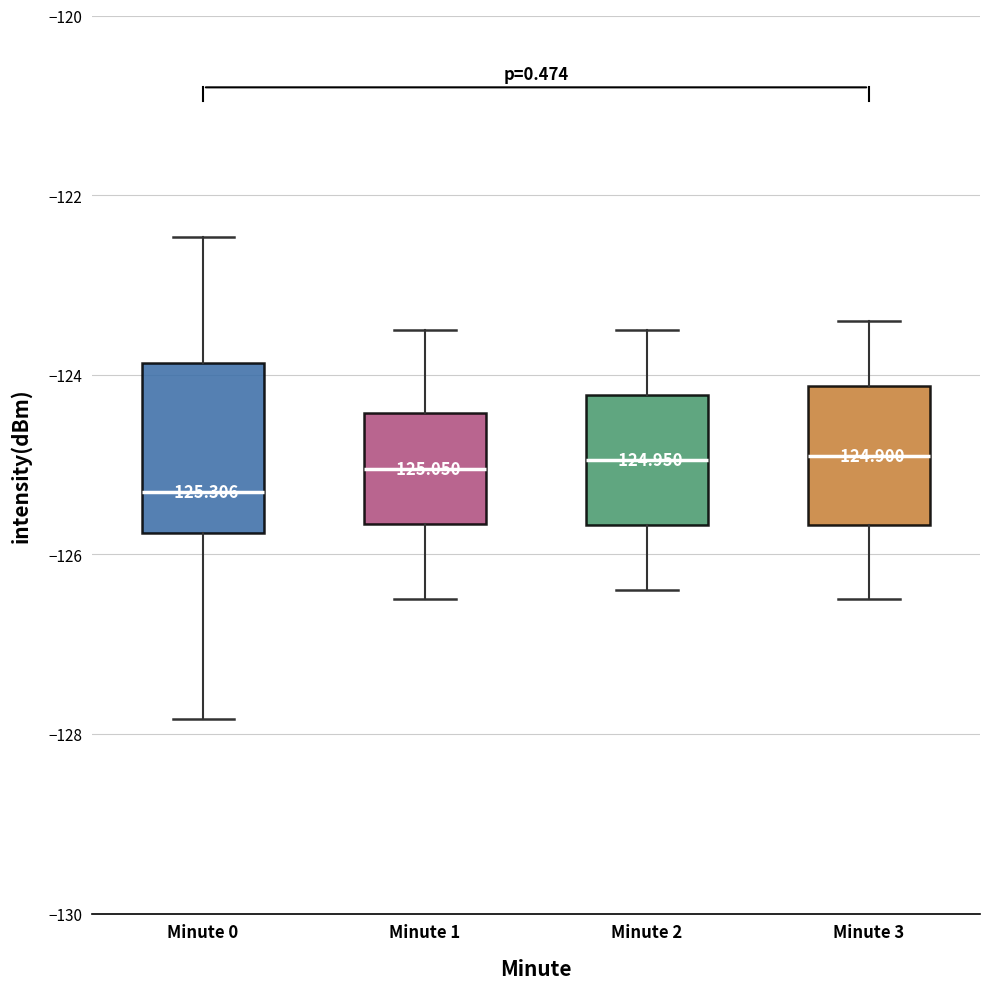

Which box is the tallest, from its lower edge to its upper edge?

Minute 0